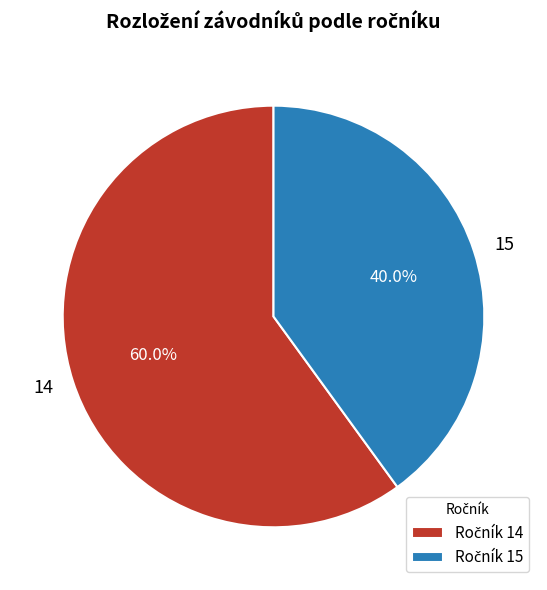

Is there a majority slice in this chart?

Yes